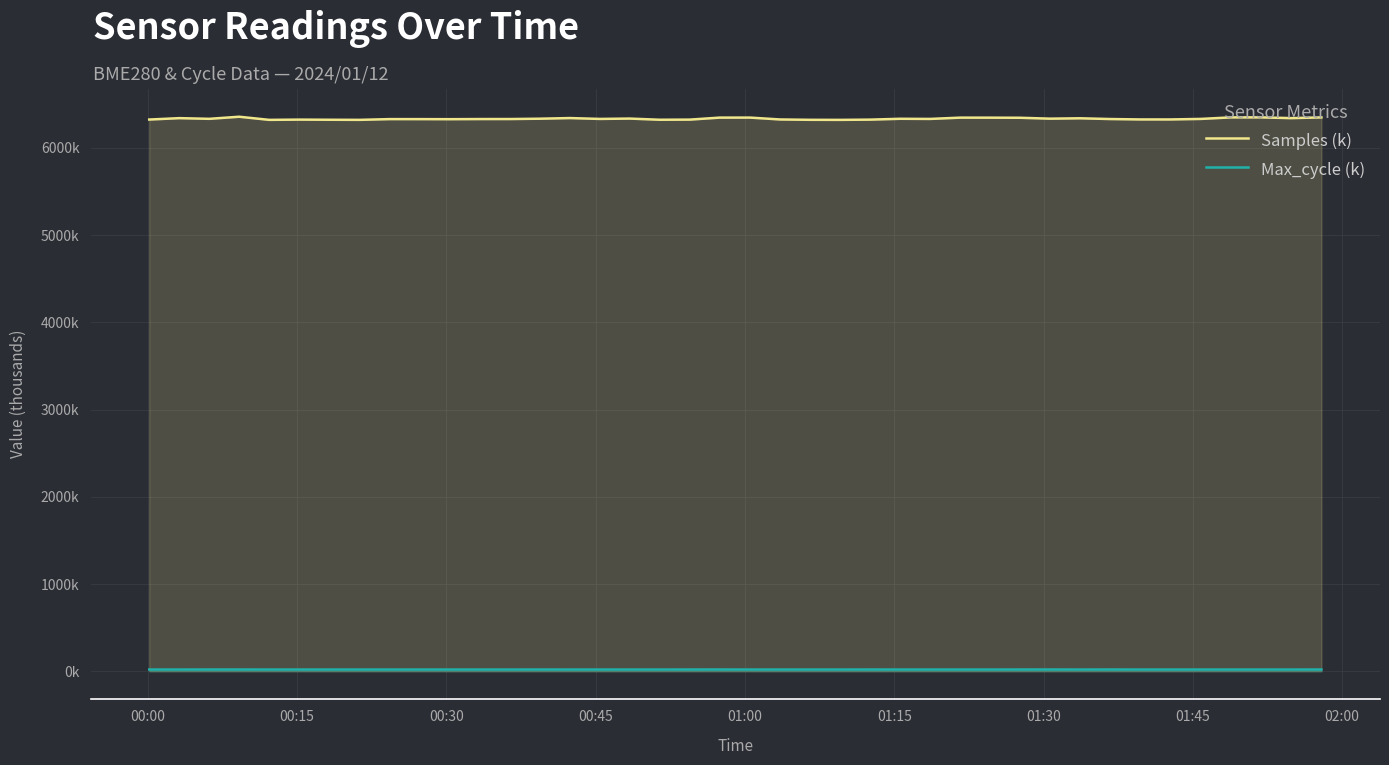

True or false: Samples (k) and Max_cycle (k) cross at least once.

False